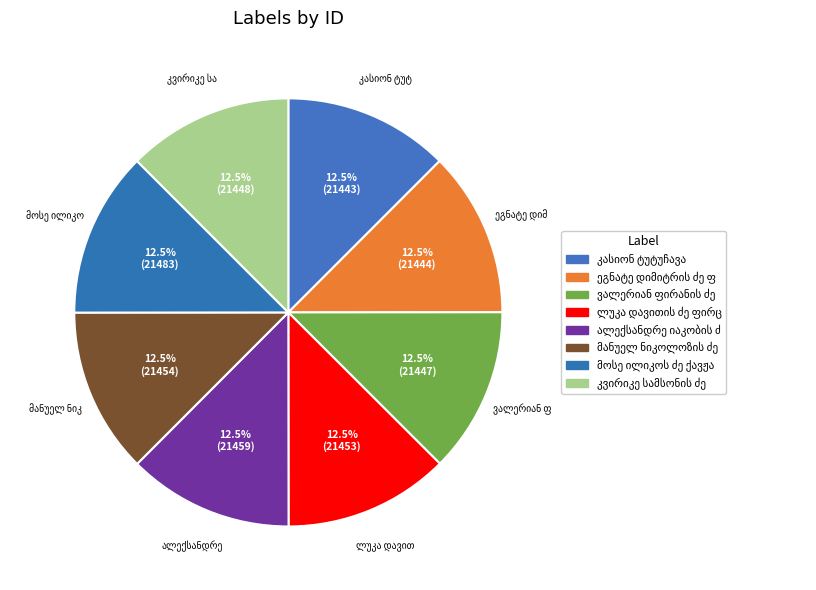

Is it true that ალექსანდრე იაკობის ძე ქობლიანიძე is 13% of the pie?

True